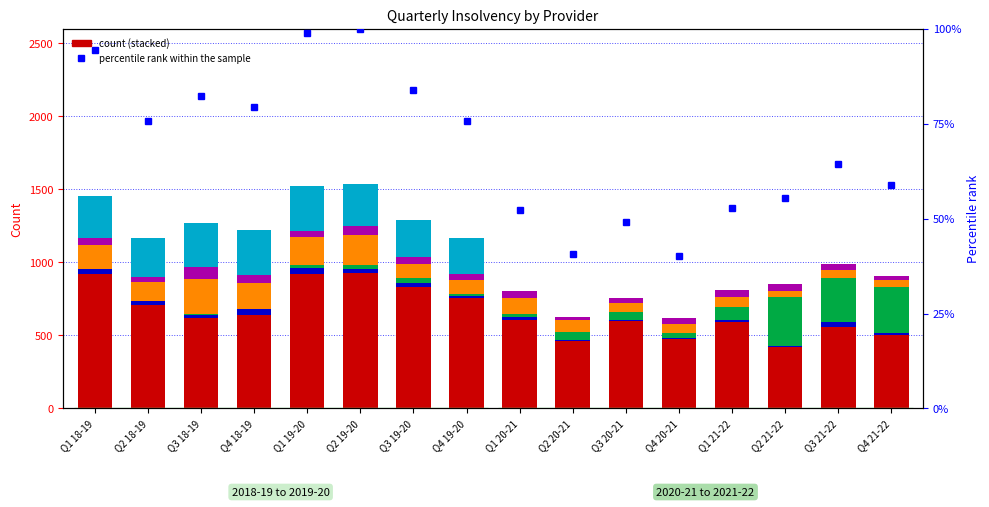

Between Q2 21-22 and Q3 18-19, which is larger?

Q3 18-19